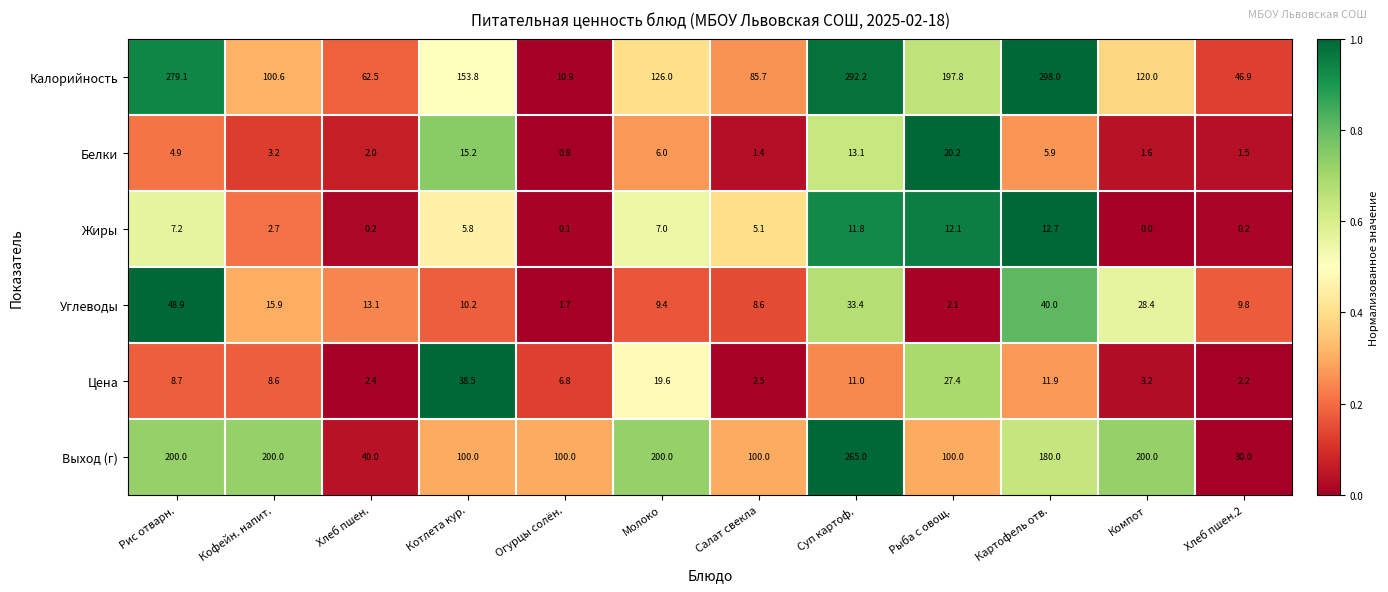

True or false: Калорийность has a value of 120.0 at Компот.

True